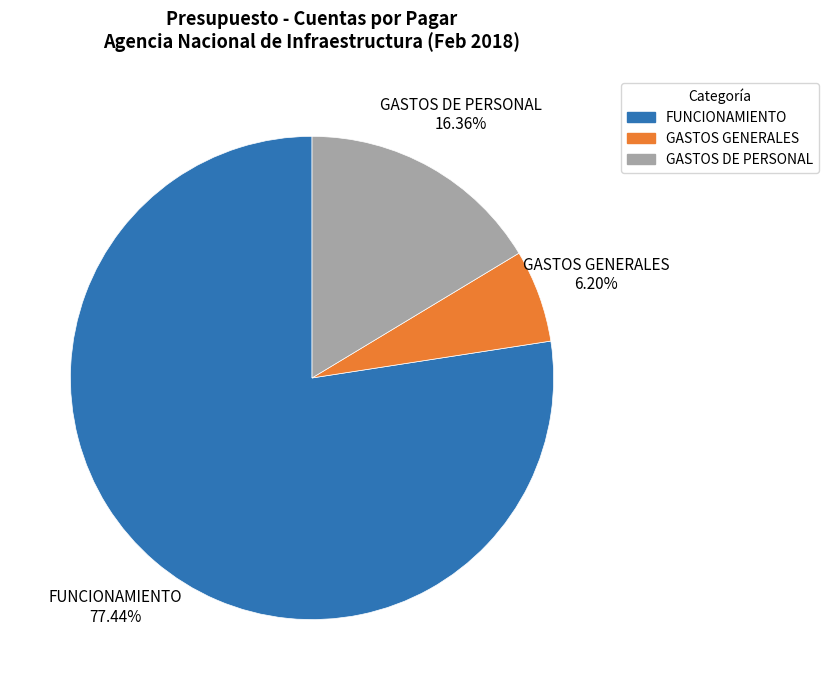

To the nearest percent, what is the difference between the largest and smallest slice percentages?

71%